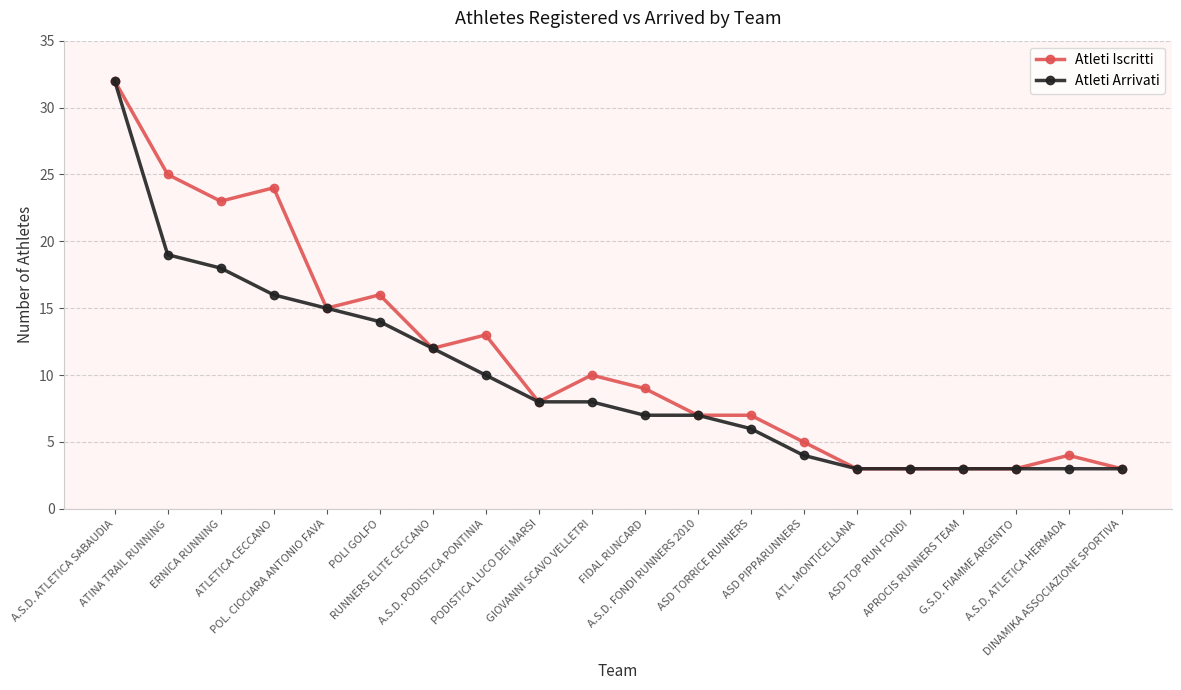

What is the greatest value displayed?

32